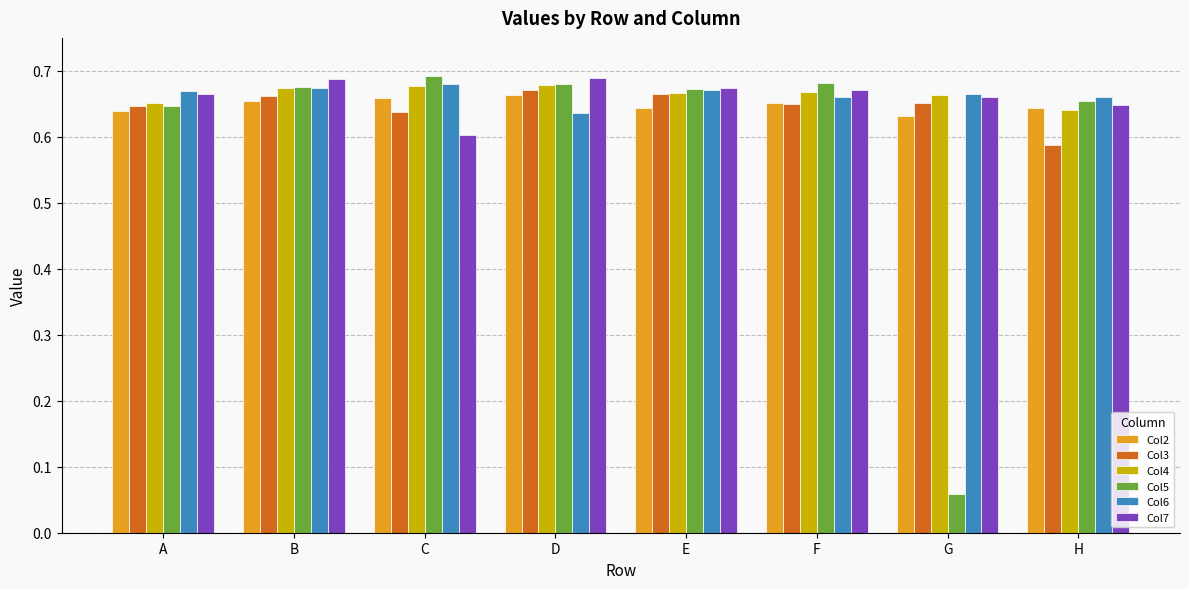

Which series has the largest range (max minus min)?

Col5